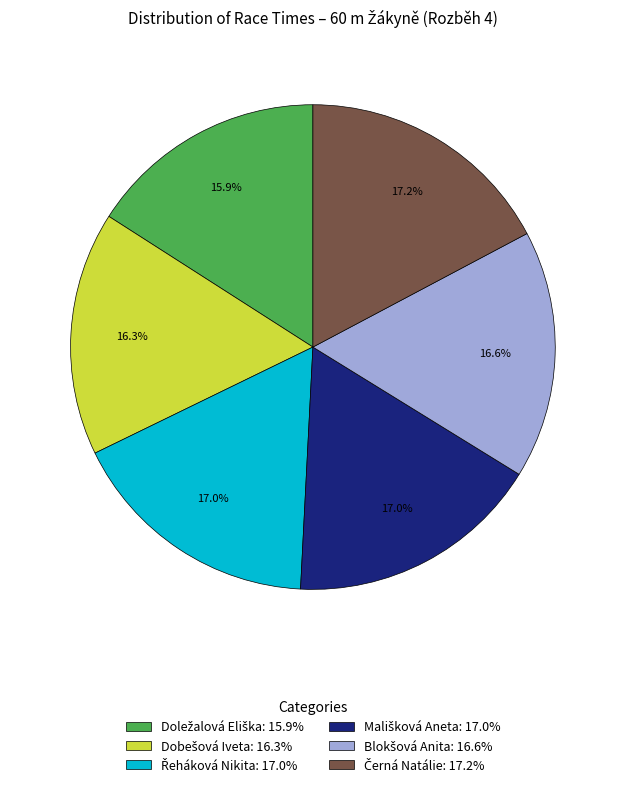

Is there a majority slice in this chart?

No